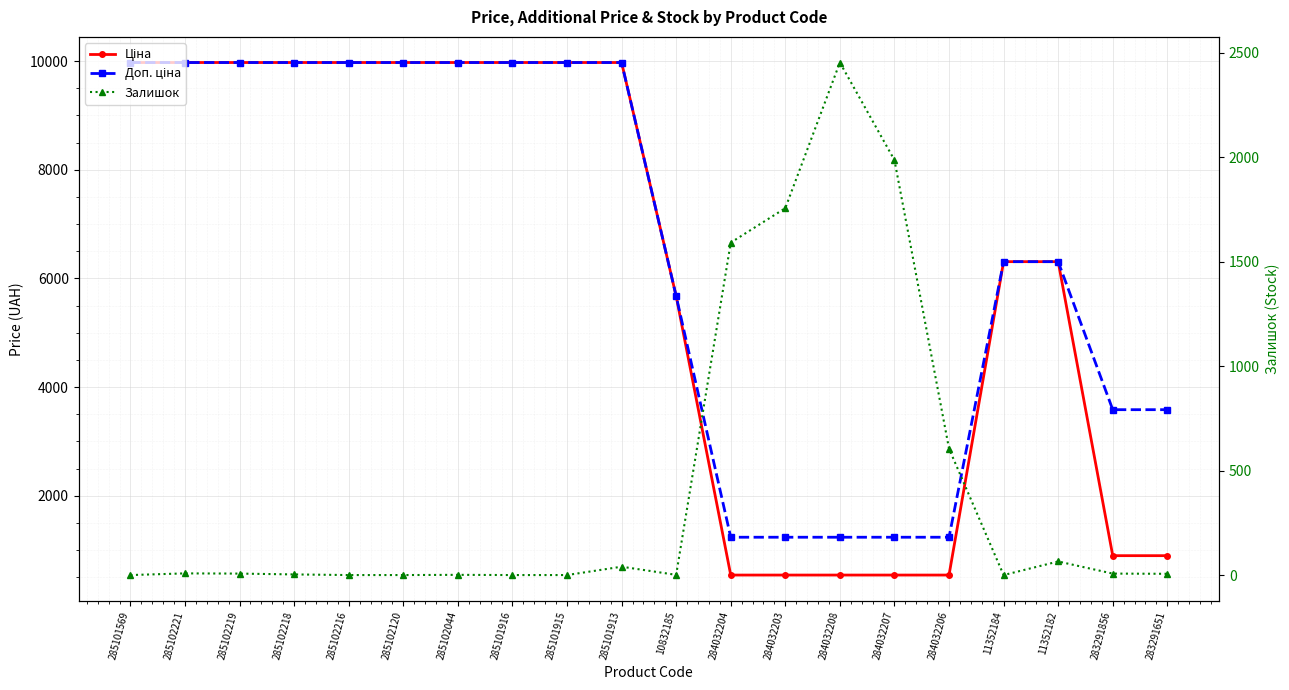

Reading right to left, list all the values displayed in this chart.

Ціна: 895.9	895.9	6308.8	6308.8	539.0	539.0	539.0	539.0	539.0	5673.8	9975.0	9975.0	9975.0	9975.0	9975.0	9975.0	9975.0	9975.0	9975.0	9975.0
Доп. ціна: 3583.6	3583.6	6308.8	6308.8	1235.4	1235.4	1235.4	1235.4	1235.4	5673.8	9975.0	9975.0	9975.0	9975.0	9975.0	9975.0	9975.0	9975.0	9975.0	9975.0
Залишок: 6.0	7.0	65.0	0.0	605.0	1986.0	2453.0	1756.0	1591.0	1.0	40.0	0.0	0.0	1.0	0.0	0.0	3.0	7.0	8.0	0.0